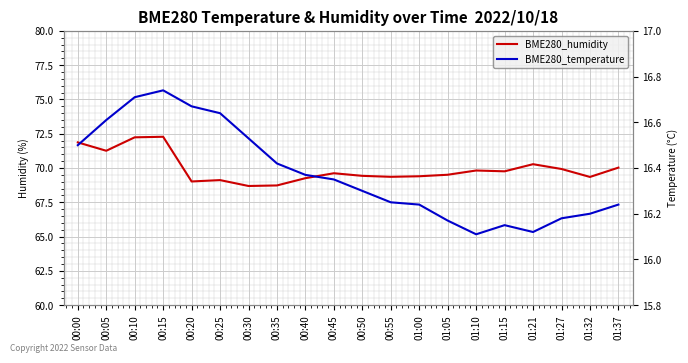

What is the label of the 13th point from the right?

00:35